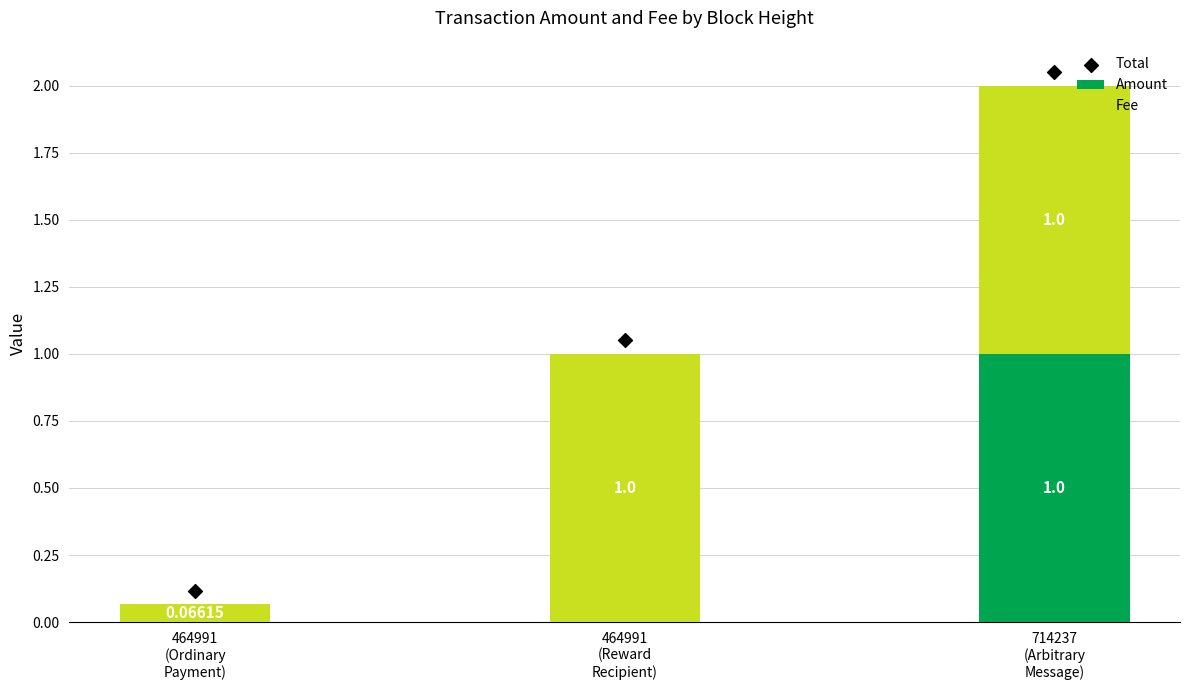

At which category is the sum across all series the highest?

714237
(Arbitrary
Message)